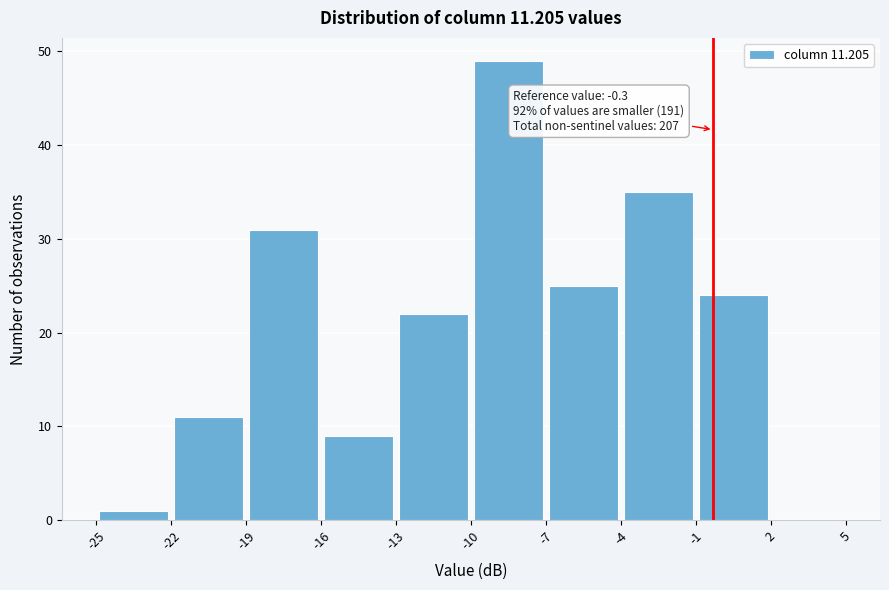

Which range on the x-axis has the tallest bar?

-10 to -7